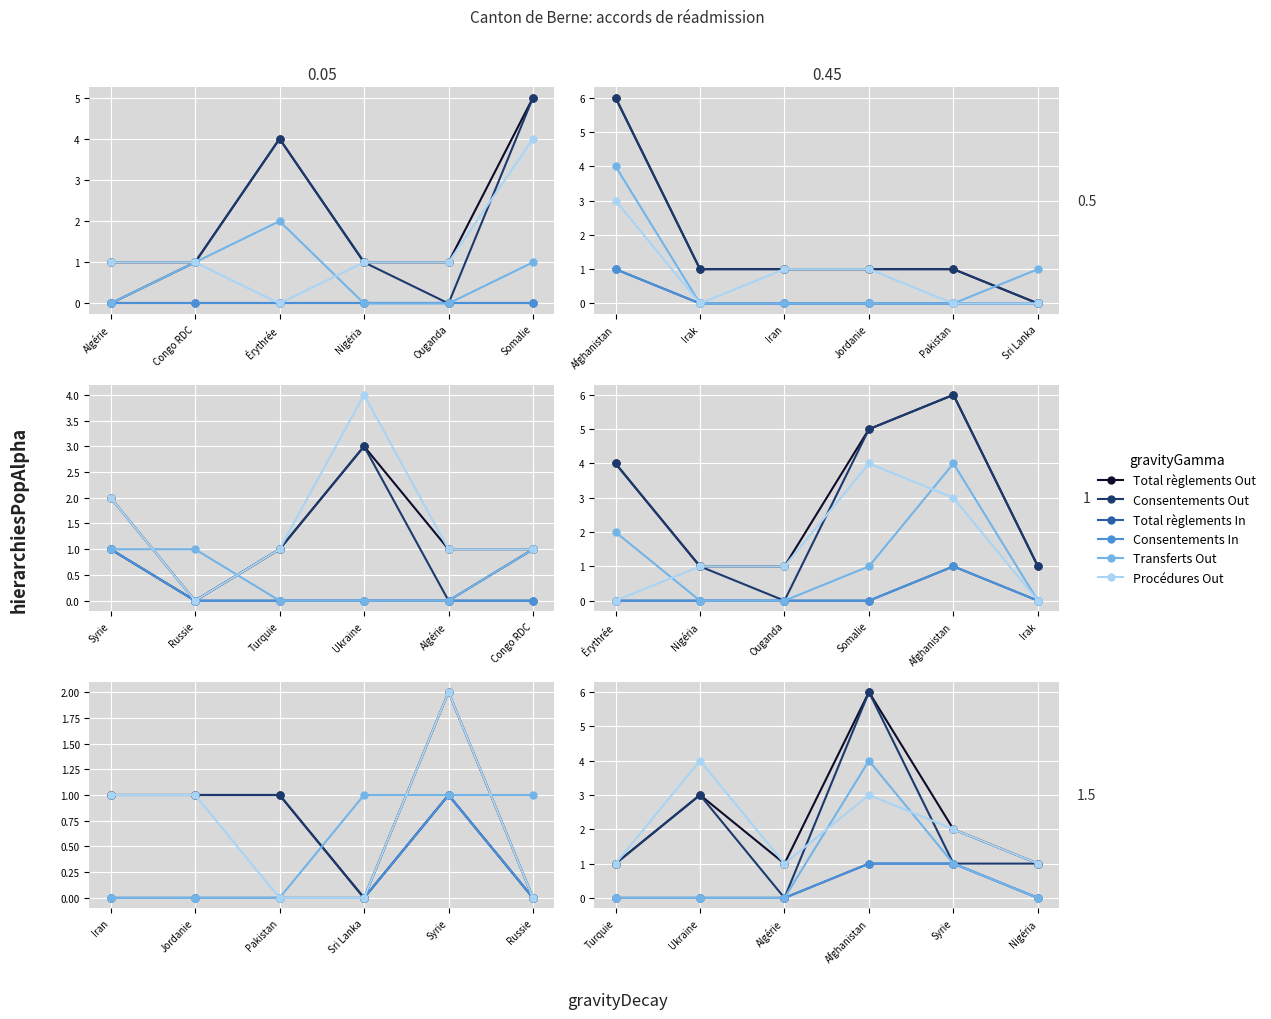

True or false: Total règlements Out and Total règlements In intersect in this chart.

False